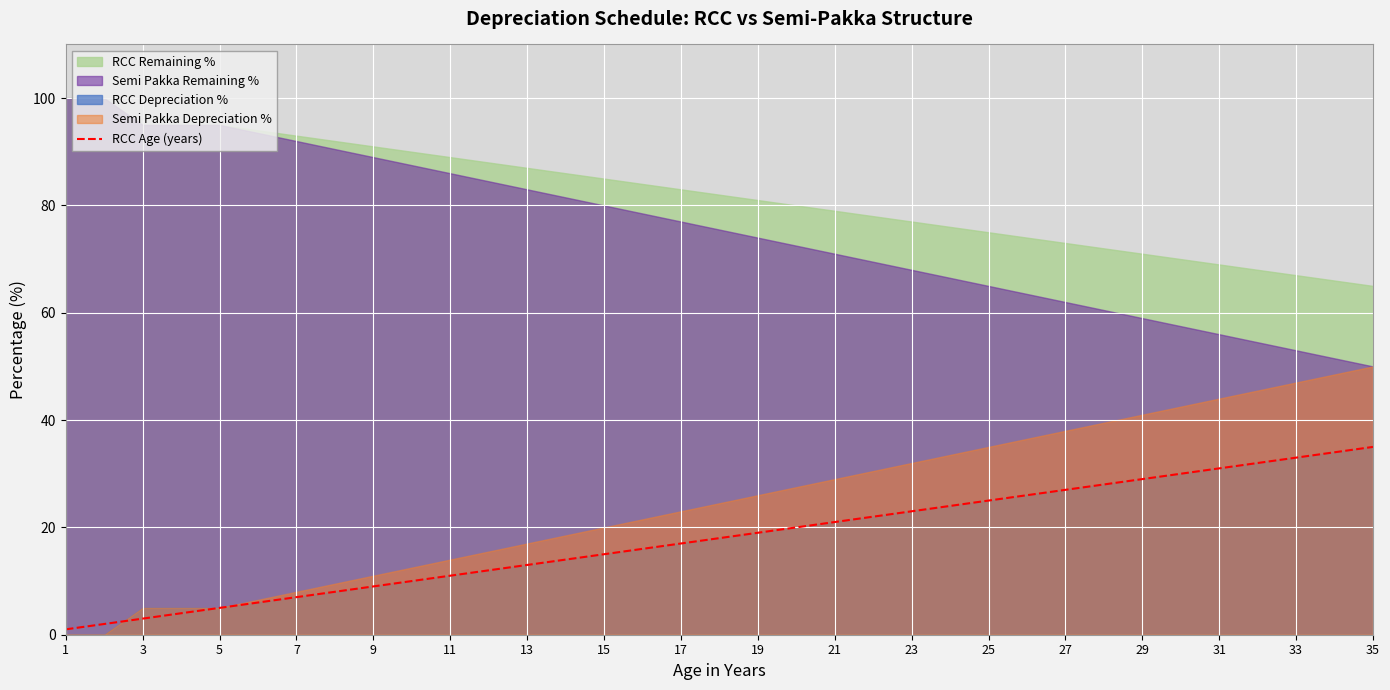

The RCC Age (years) series shows 10 at 33. True or false?

False